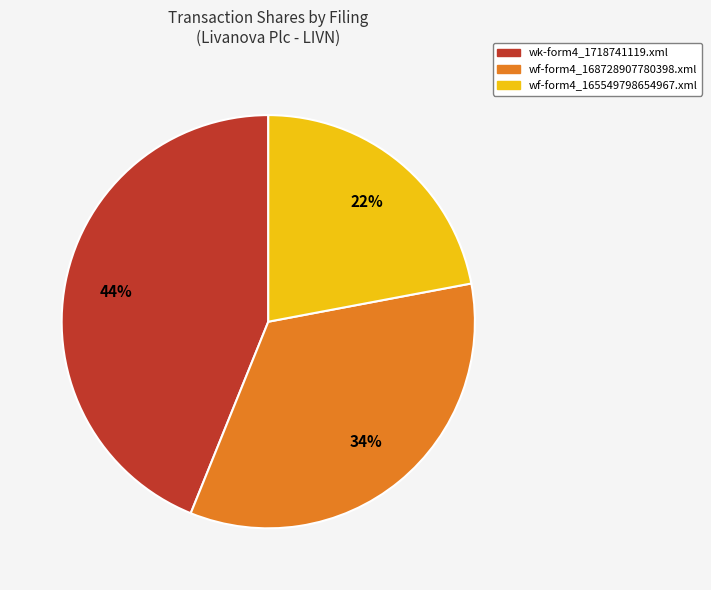

How many segments does this pie chart have?

3